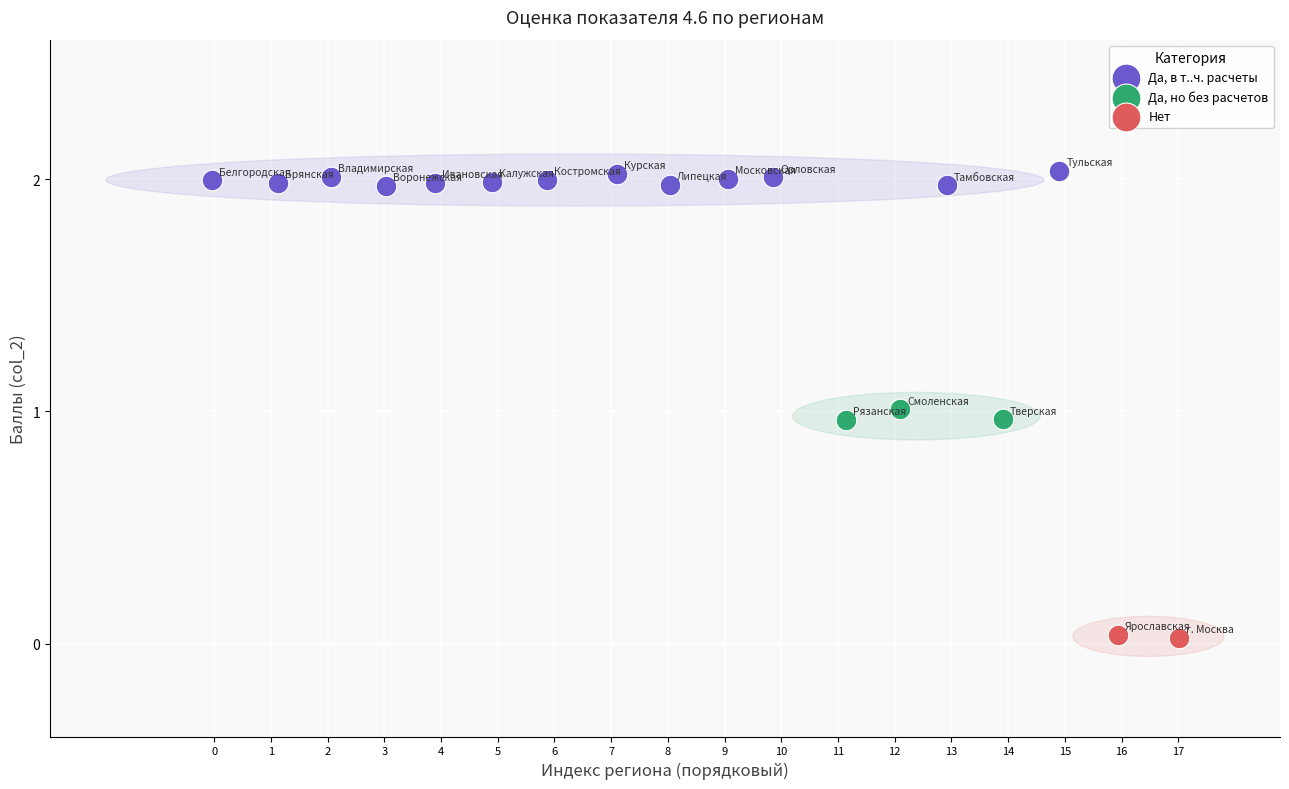

Which series contains the lowest Y value?

Нет